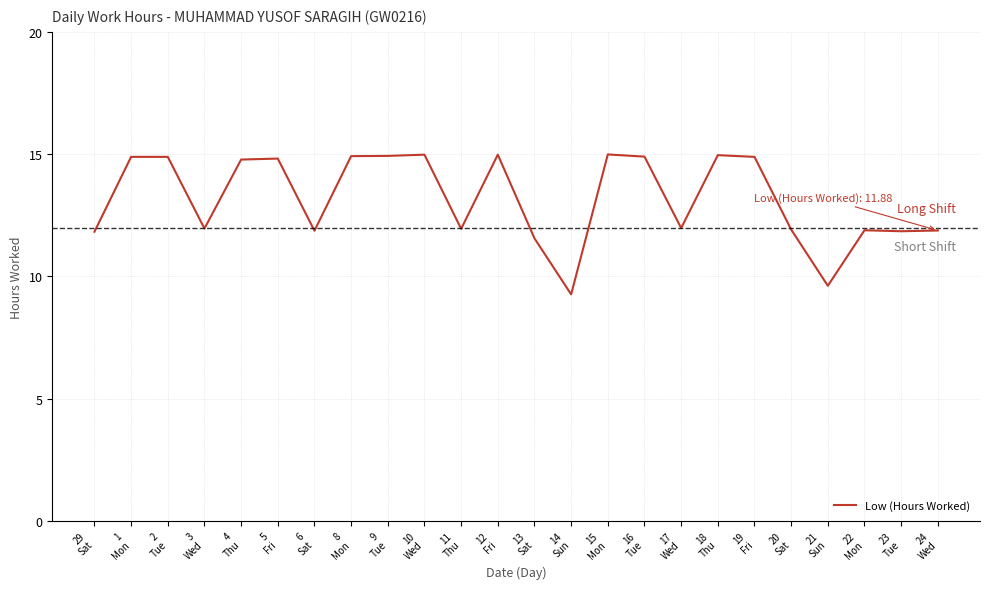

What is the difference between the maximum and minimum values?

5.7